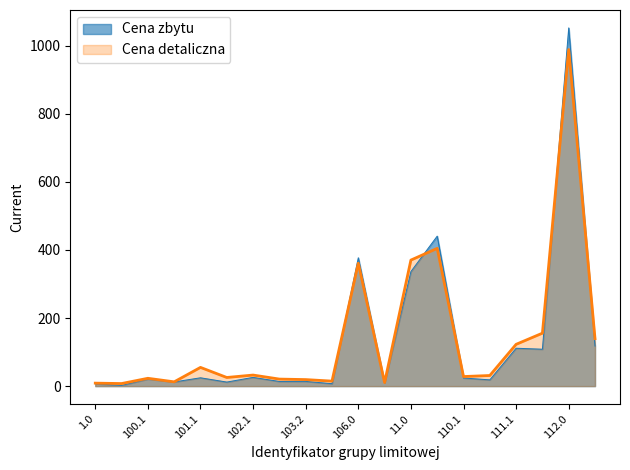

How many interior local peaks does the Cena zbytu series have?

6